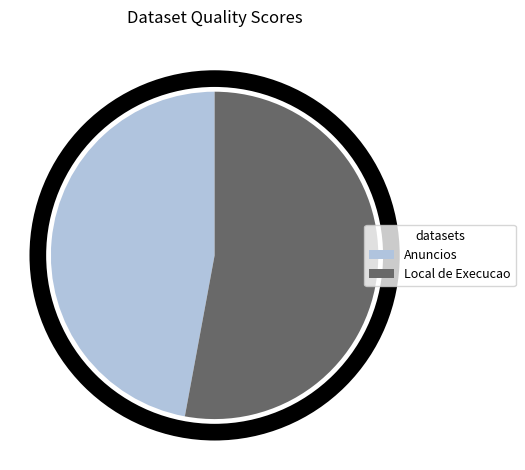

Does any single category account for the majority?

Yes